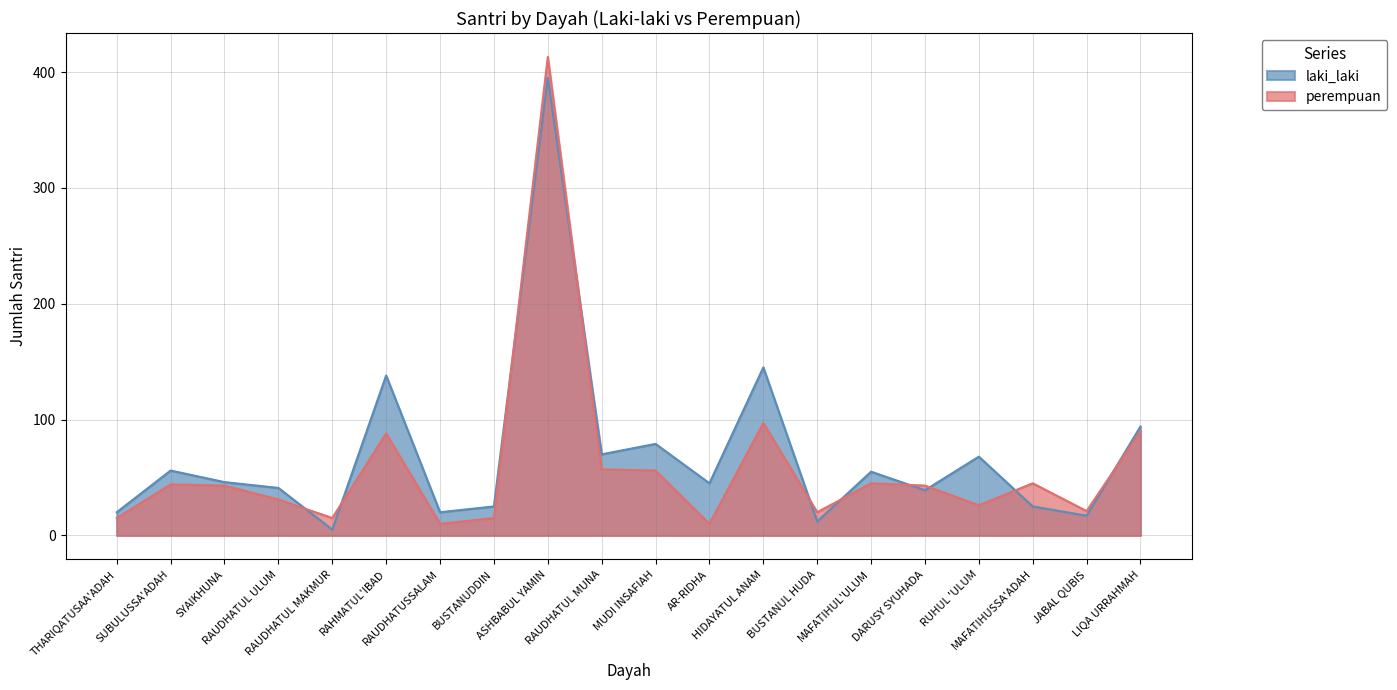

What is the value of the perempuan point at the 7th from the left?

10